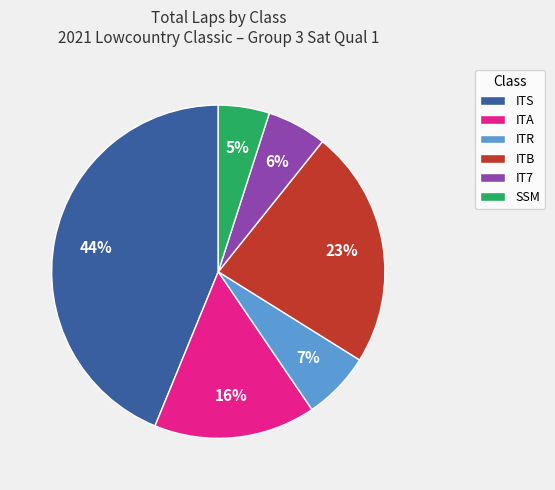

Which slice is the largest?

ITS